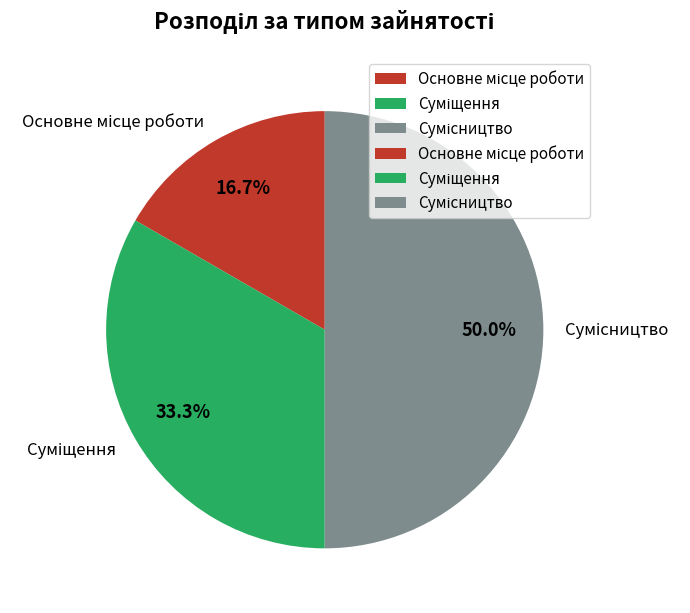

To the nearest percent, what is the difference between the Сумісництво and Основне місце роботи slice percentages?

33%